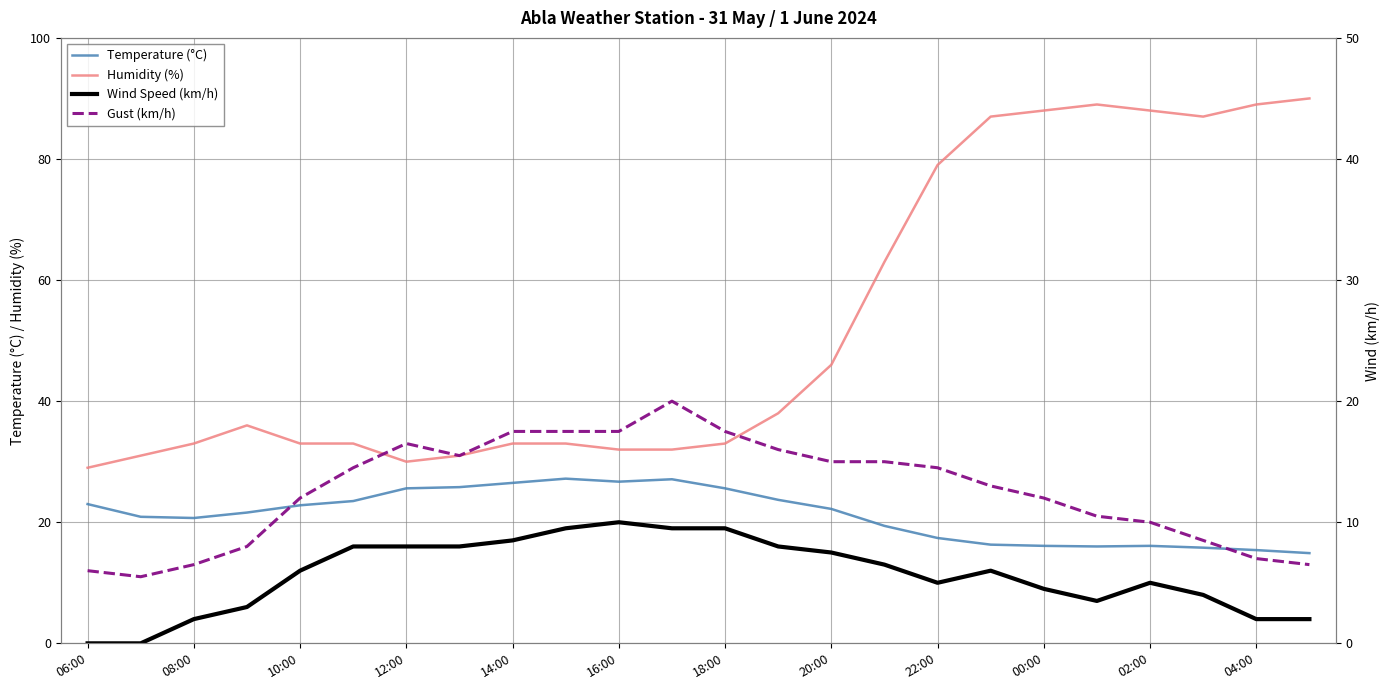

What is the difference between the maximum and second lowest values in the Temperature (°C) series?

11.8